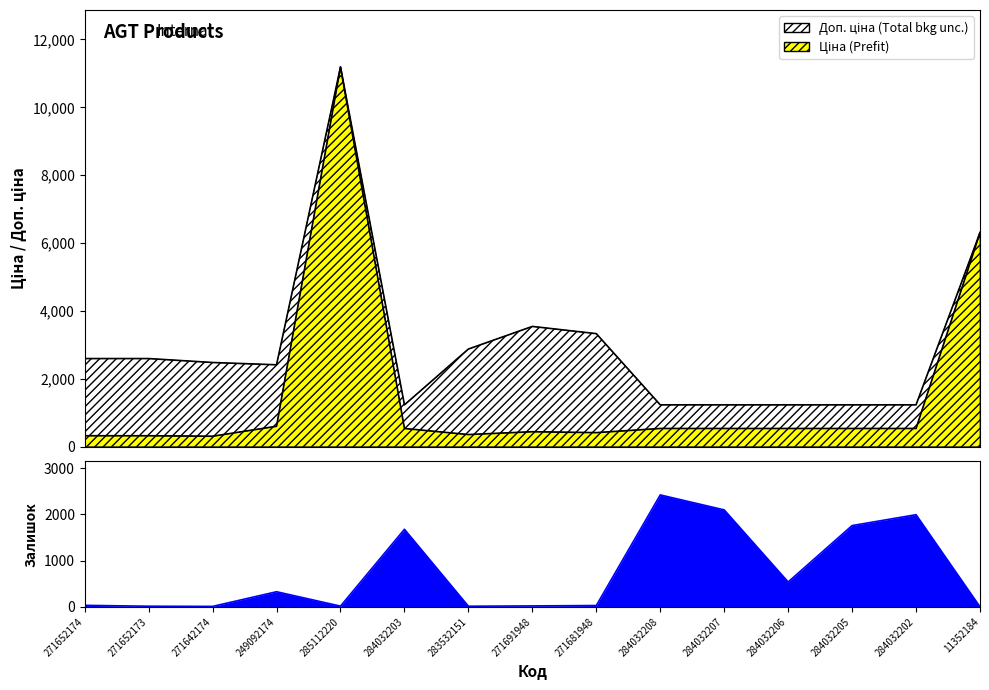

Which series has the largest total across all categories?

Доп. ціна